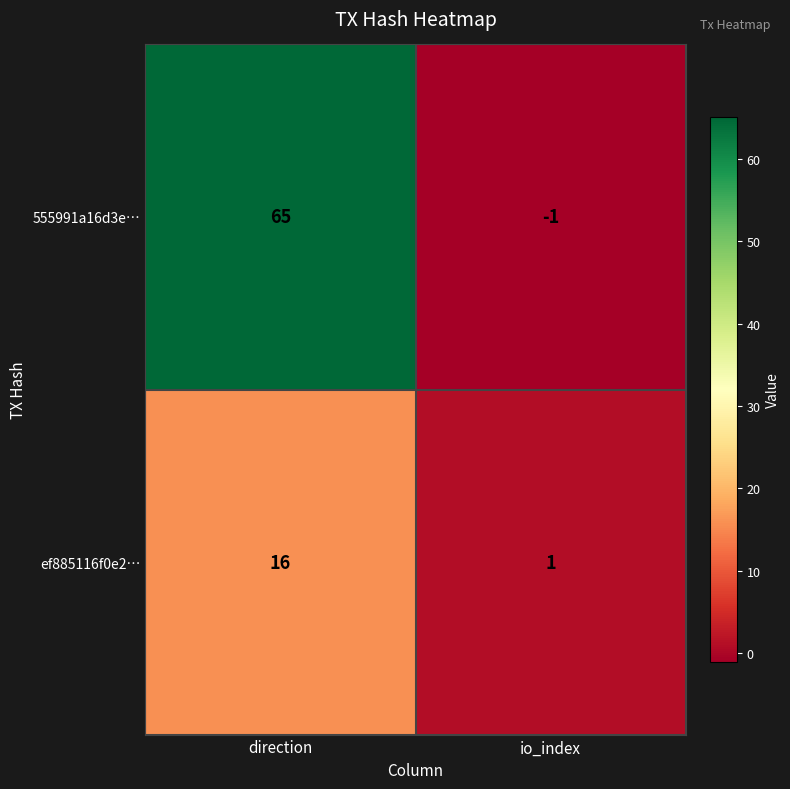

Count the number of categories in the chart.

2